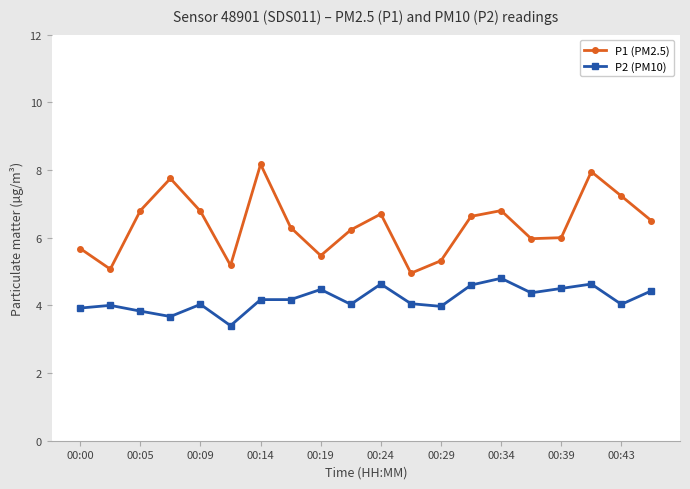

True or false: P2 (PM10) and P1 (PM2.5) cross at least once.

False